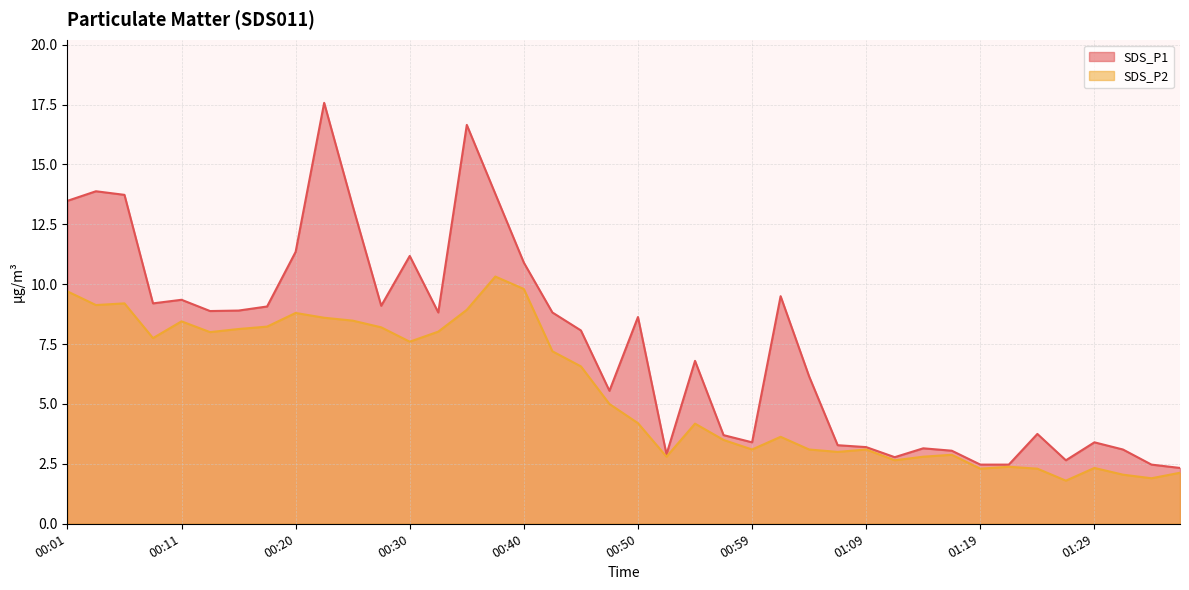

At 00:03, list the series in order from largest to smallest.

SDS_P1, SDS_P2